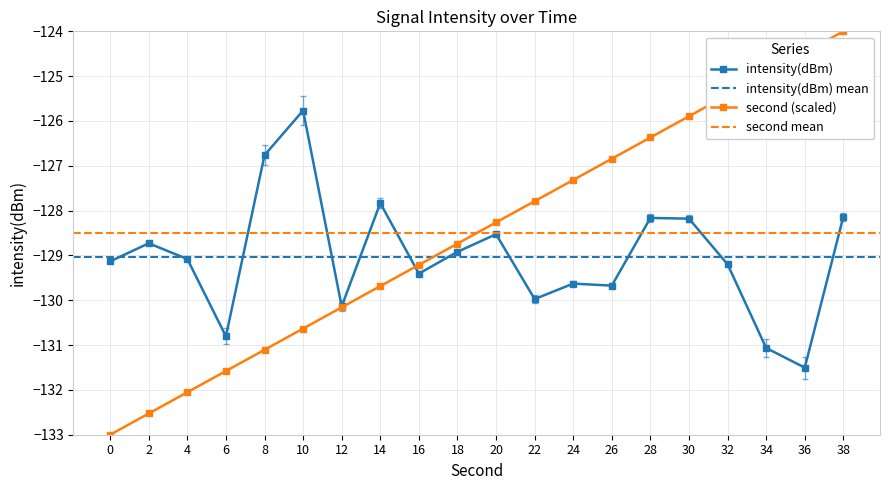

What is the value of the 18th point from the left?

-131.1